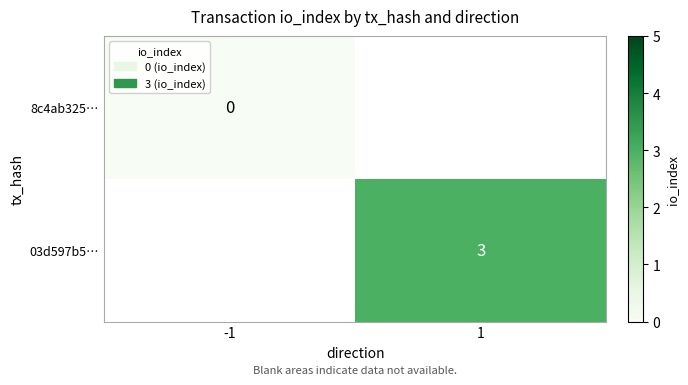

The value of 03d597b5… at 1 is 3. True or false?

True